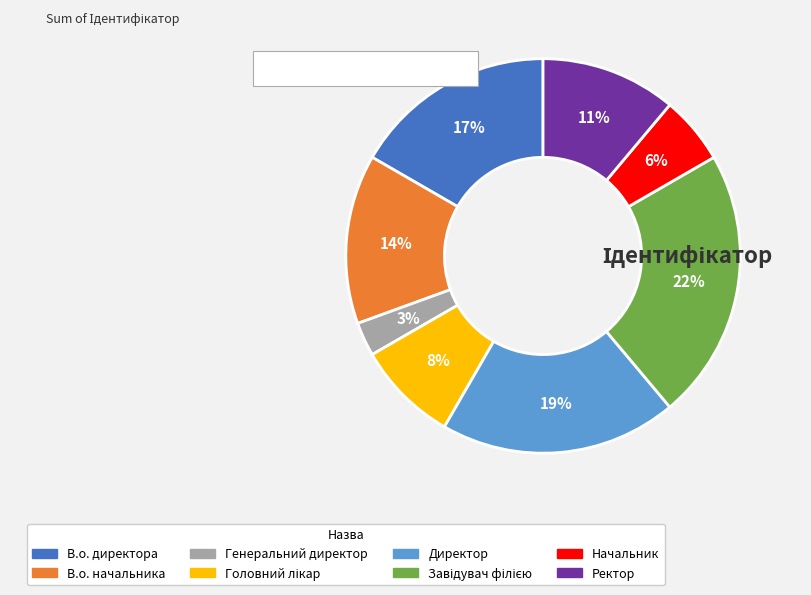

Is it true that В.о. начальника is 14% of the pie?

True